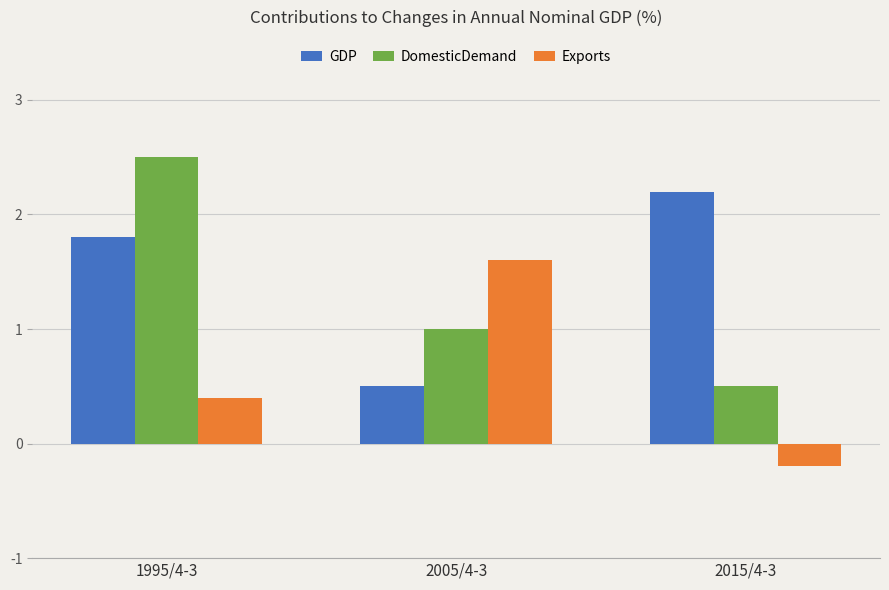

What is the greatest value displayed?

2.5